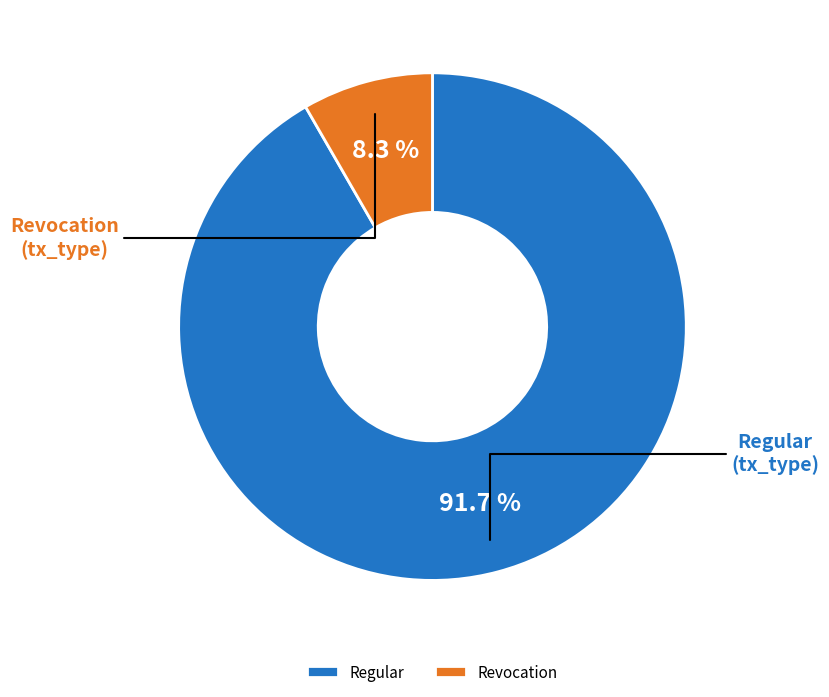

How many slices are in this pie chart?

2